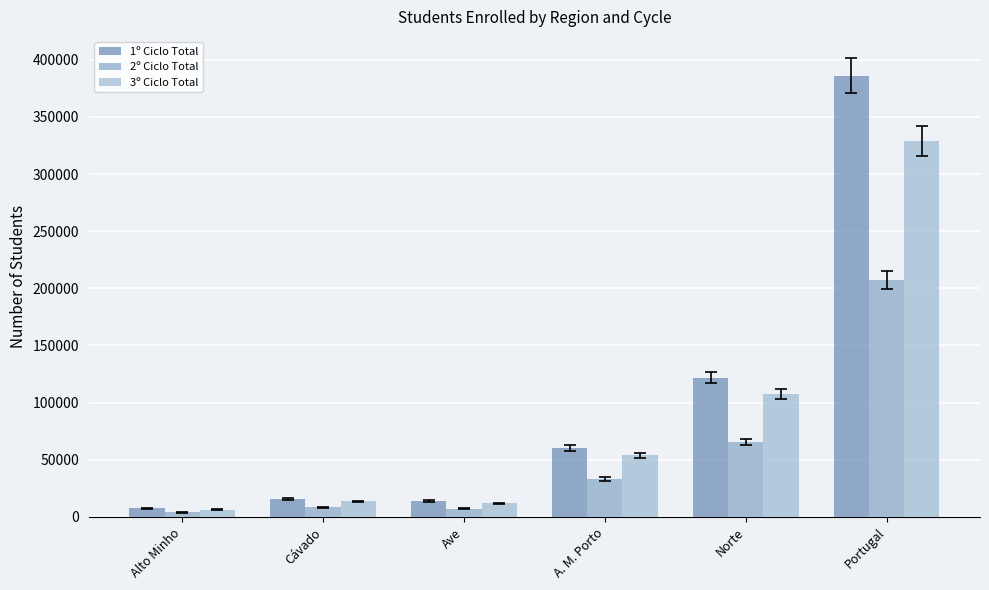

How many data points in 2º Ciclo Total are less than 33159?

3